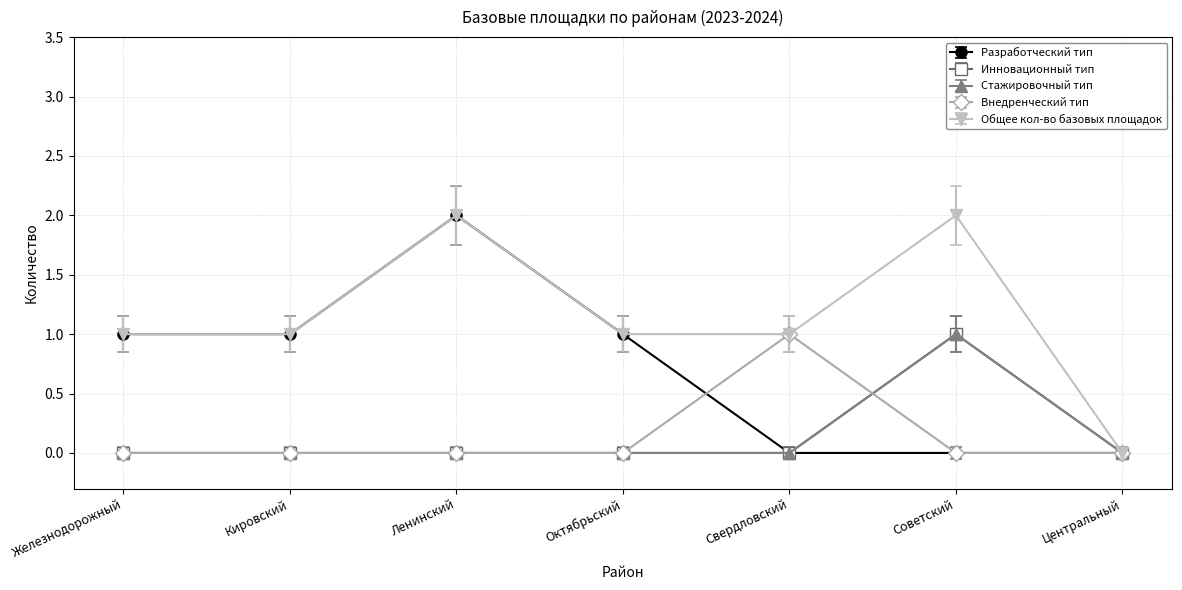

Where is Разработческий тип nearest to the value 1?

Железнодорожный